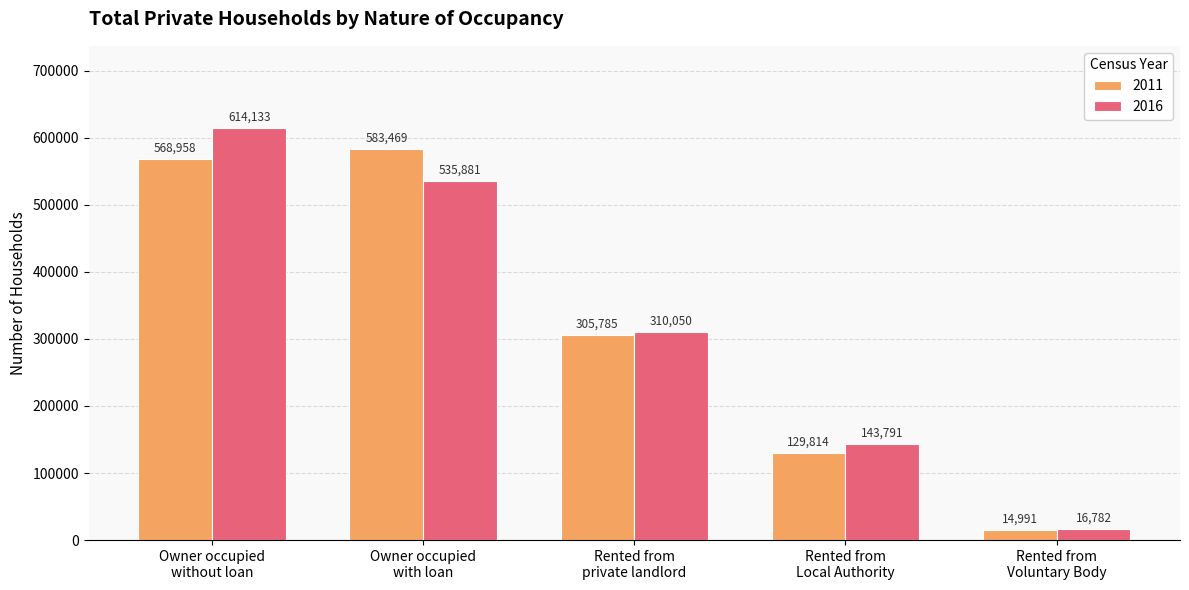

Reading left to right, extract all data points from this chart.

2011: Owner occupied
without loan=568958	Owner occupied
with loan=583469	Rented from
private landlord=305785	Rented from
Local Authority=129814	Rented from
Voluntary Body=14991
2016: Owner occupied
without loan=614133	Owner occupied
with loan=535881	Rented from
private landlord=310050	Rented from
Local Authority=143791	Rented from
Voluntary Body=16782